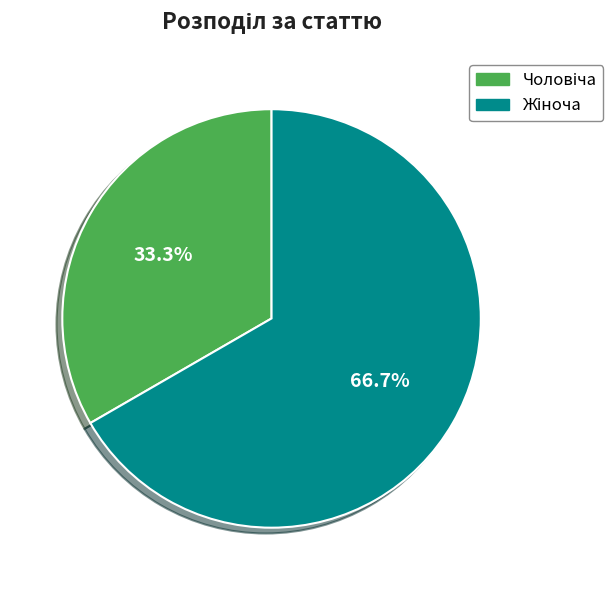

Does any single category account for the majority?

Yes